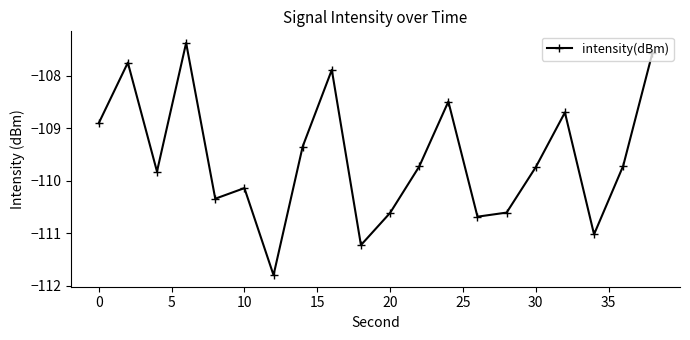

Does the chart display data point markers on the line(s)?

Yes